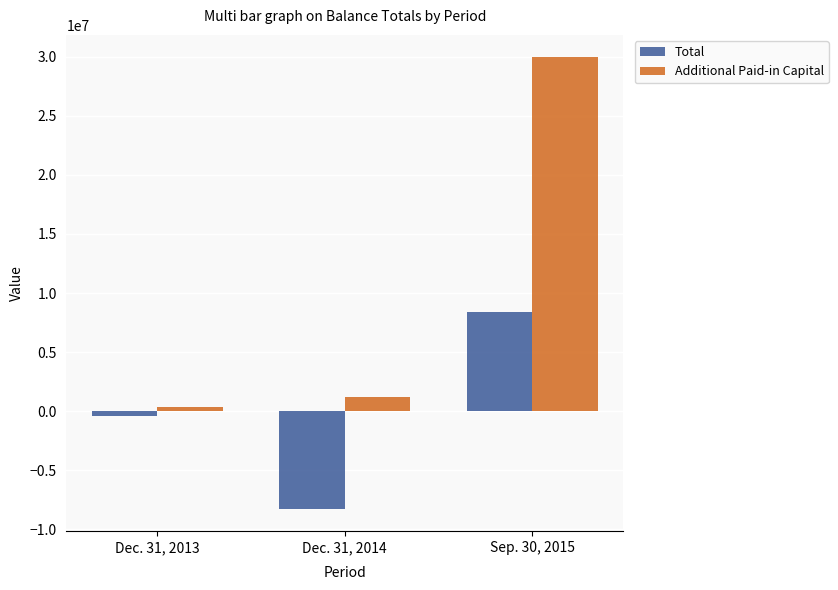

What position from the left is Dec. 31, 2014?

2